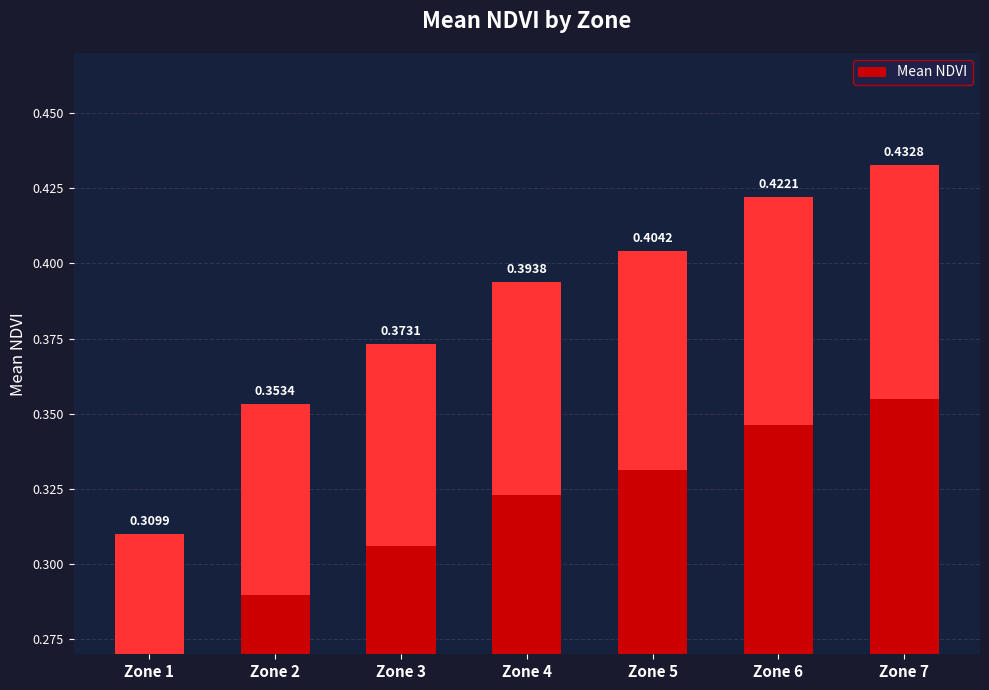

True or false: the data shows 0.6 at Zone 6.

False